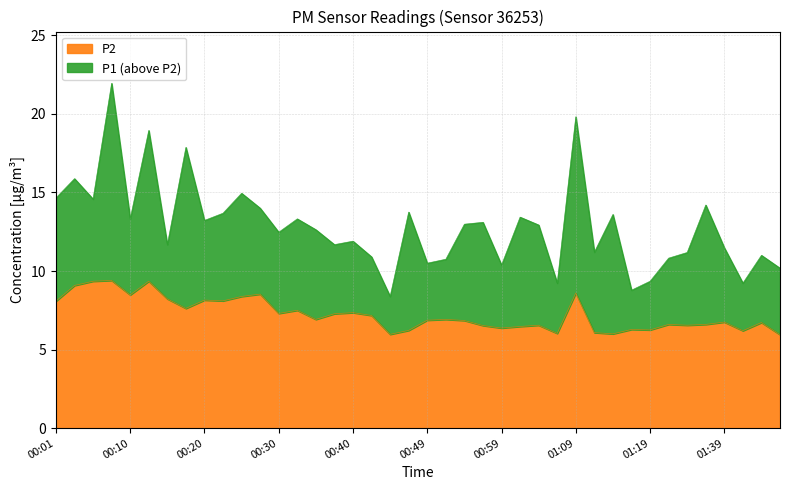

The value of P1 at 01:09 is 19.8. True or false?

True